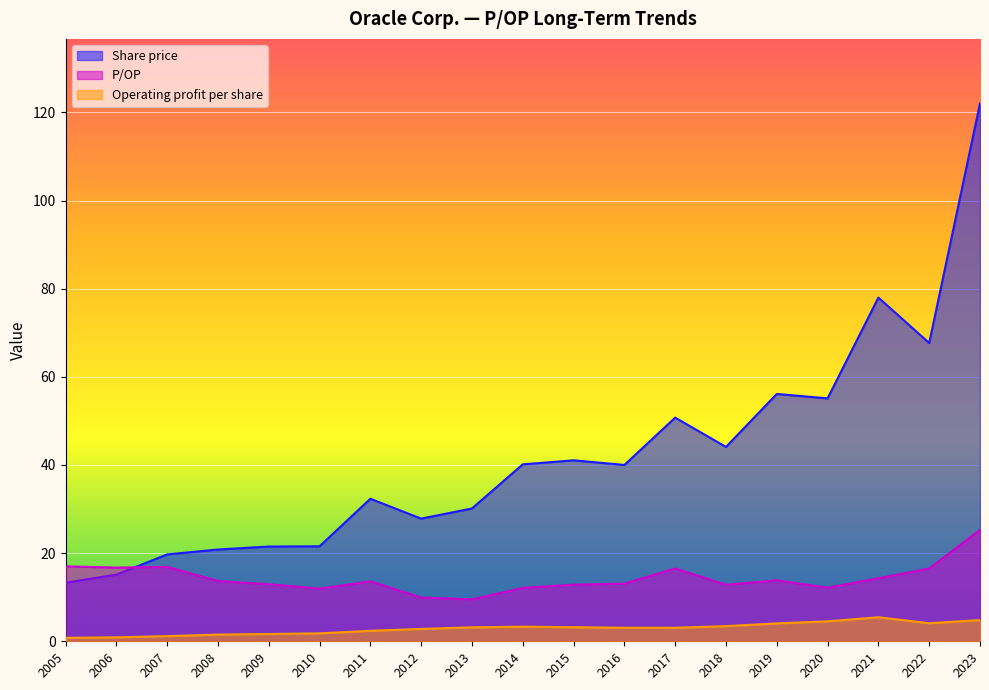

What is the maximum value for Operating profit per share?

5.5